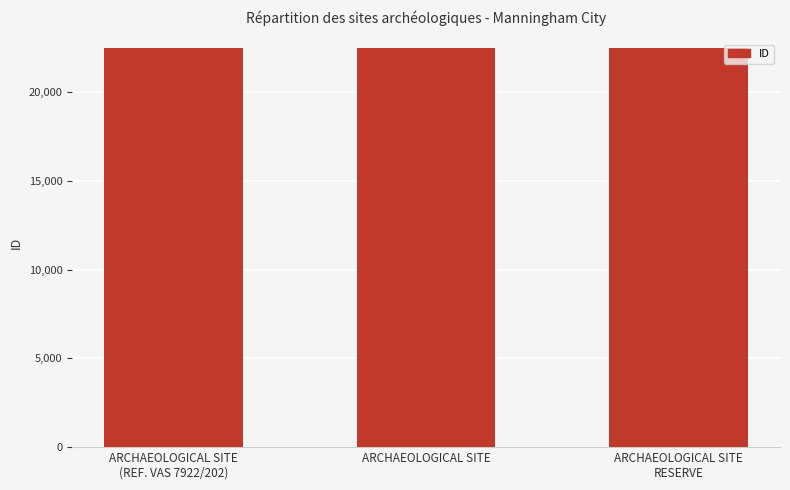

What is the greatest value displayed?

22506